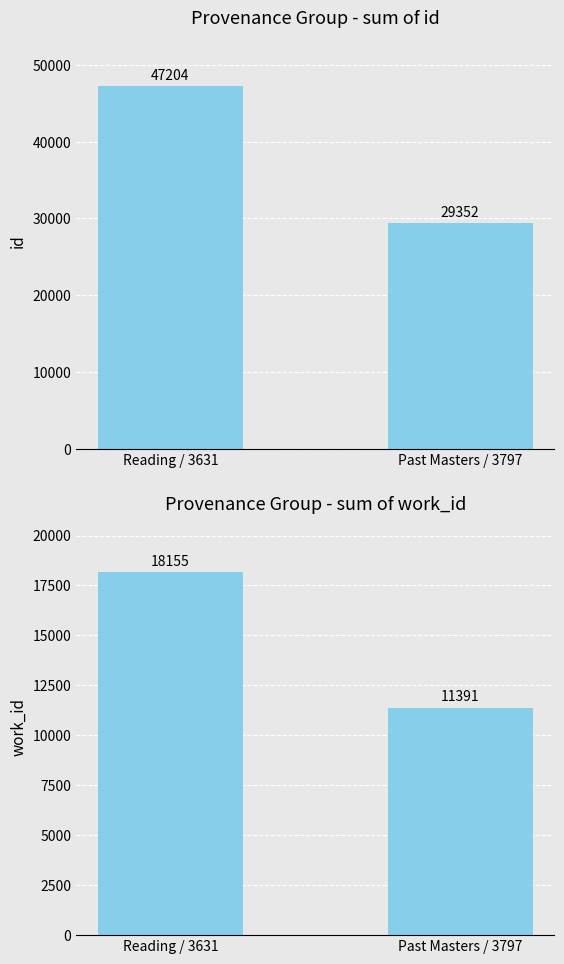

What is the difference between the highest and lowest values at Reading / 3631?

29049